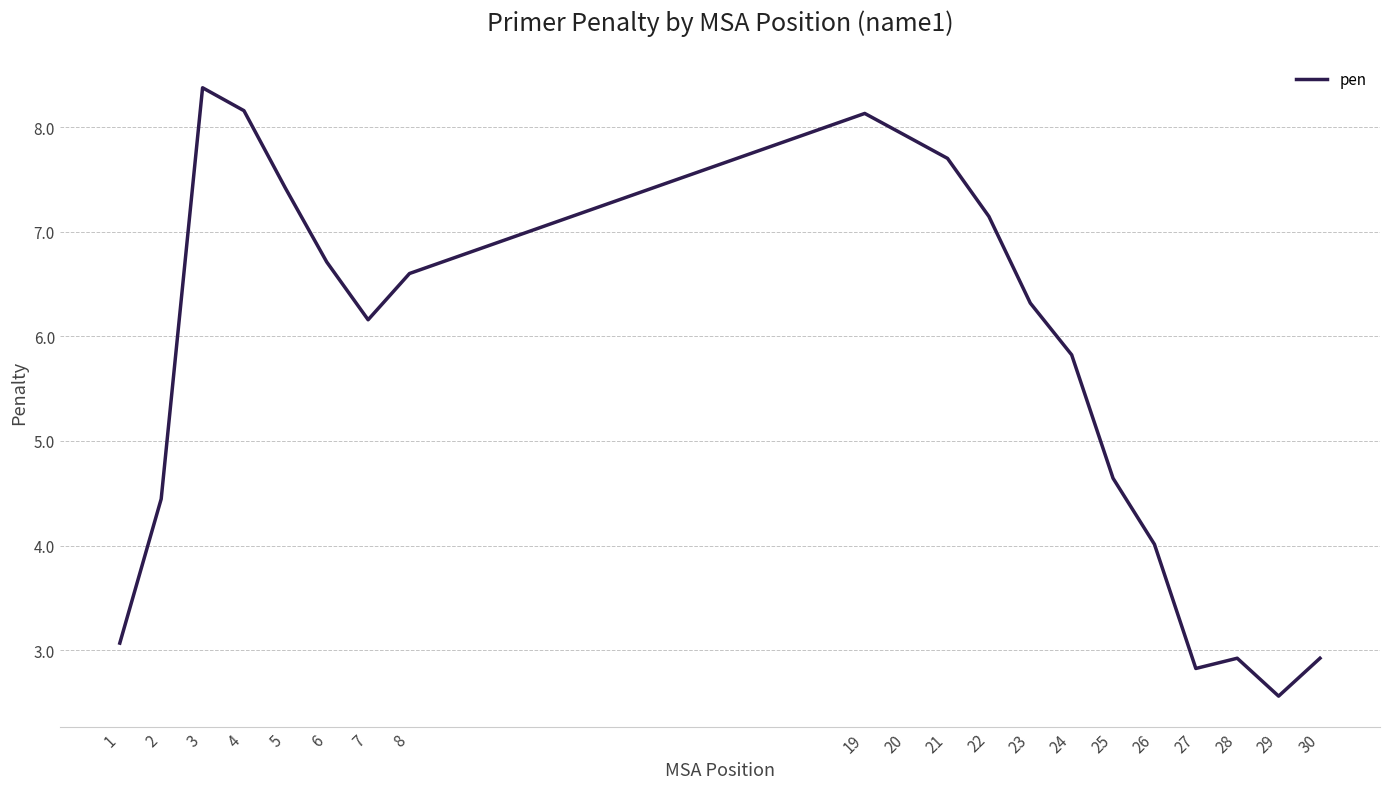

Reading left to right, extract all data points from this chart.

1=3.1	2=4.4	3=8.4	4=8.2	5=7.4	6=6.7	7=6.2	8=6.6	19=8.1	20=7.9	21=7.7	22=7.1	23=6.3	24=5.8	25=4.6	26=4.0	27=2.8	28=2.9	29=2.6	30=2.9